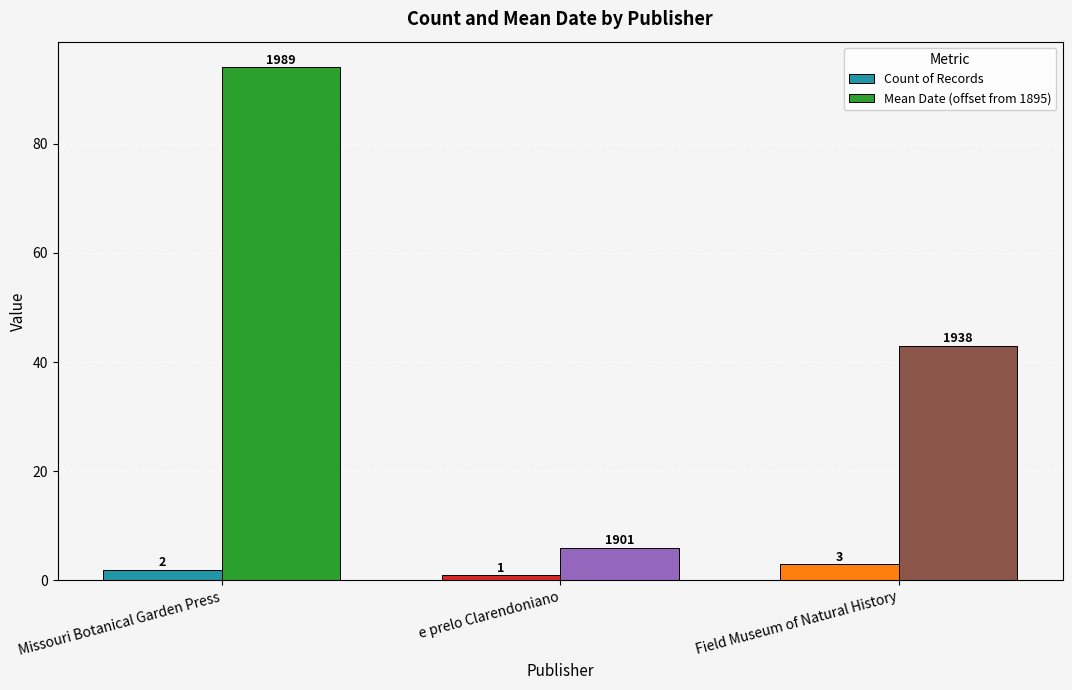

Does the chart contain any negative values?

No